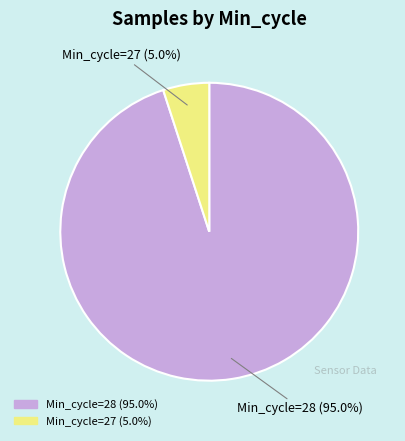

Is there any slice that represents more than half of the pie?

Yes